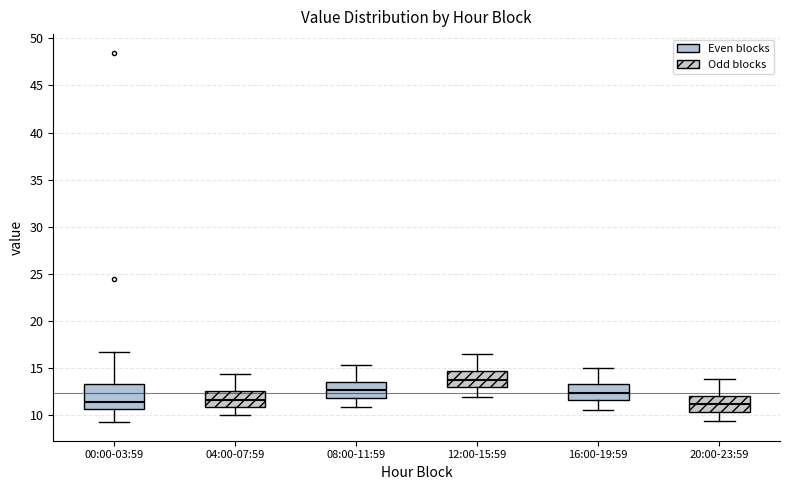

Reading left to right, transcribe this box plot: for each box, give where its median line is, the range the box spans, and where its two whiskers end, as read against the y-axis. The values are not printed on the chart, so give them approximately, as read against the axis.

00:00-03:59: median 11.5, box 10.5 to 13.5, whiskers 9.0 to 16.5
04:00-07:59: median 11.5, box 11.0 to 12.5, whiskers 10.0 to 14.5
08:00-11:59: median 12.5, box 12.0 to 13.5, whiskers 11.0 to 15.5
12:00-15:59: median 13.5, box 13.0 to 14.5, whiskers 12.0 to 16.5
16:00-19:59: median 12.5, box 11.5 to 13.0, whiskers 10.5 to 15.0
20:00-23:59: median 11.0, box 10.5 to 12.0, whiskers 9.5 to 14.0